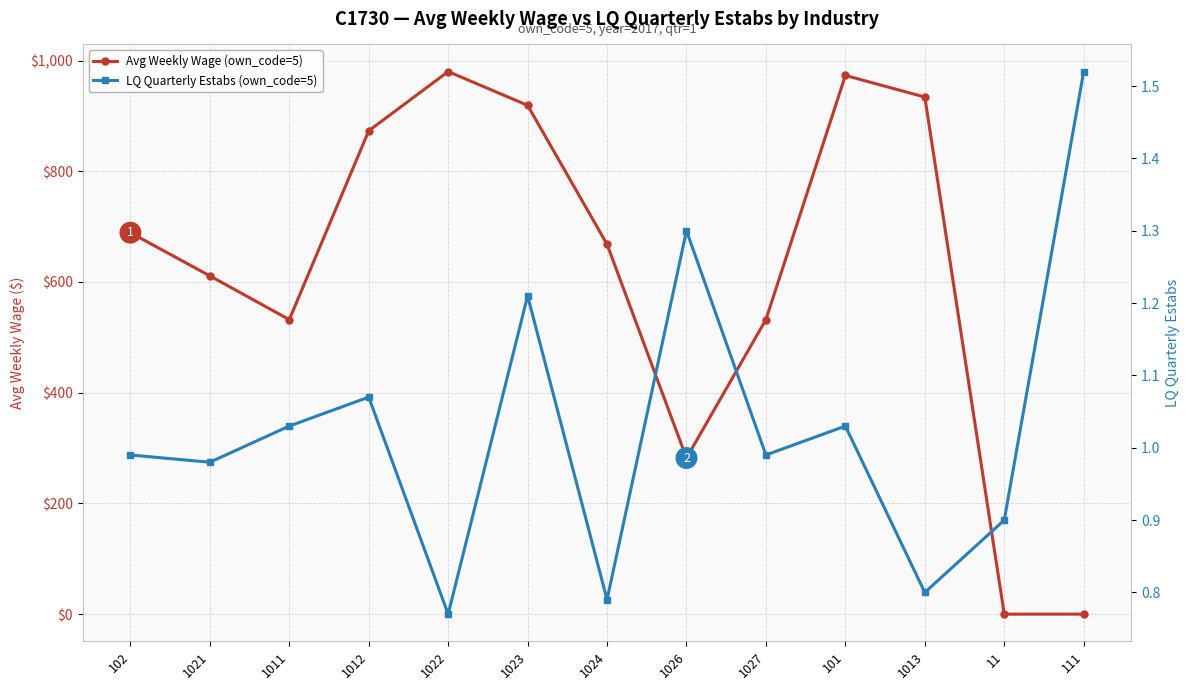

At which label does LQ Quarterly Estabs (own_code=5) reach its peak?

111